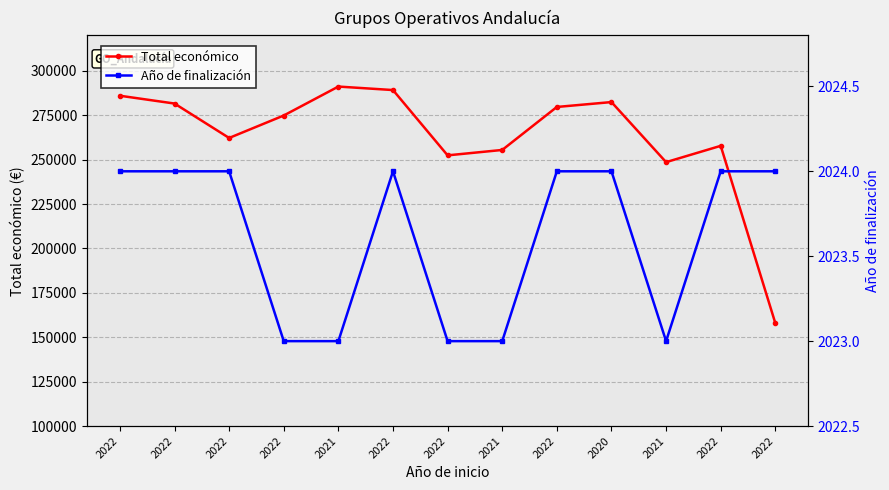

Does the chart display data point markers on the line(s)?

Yes